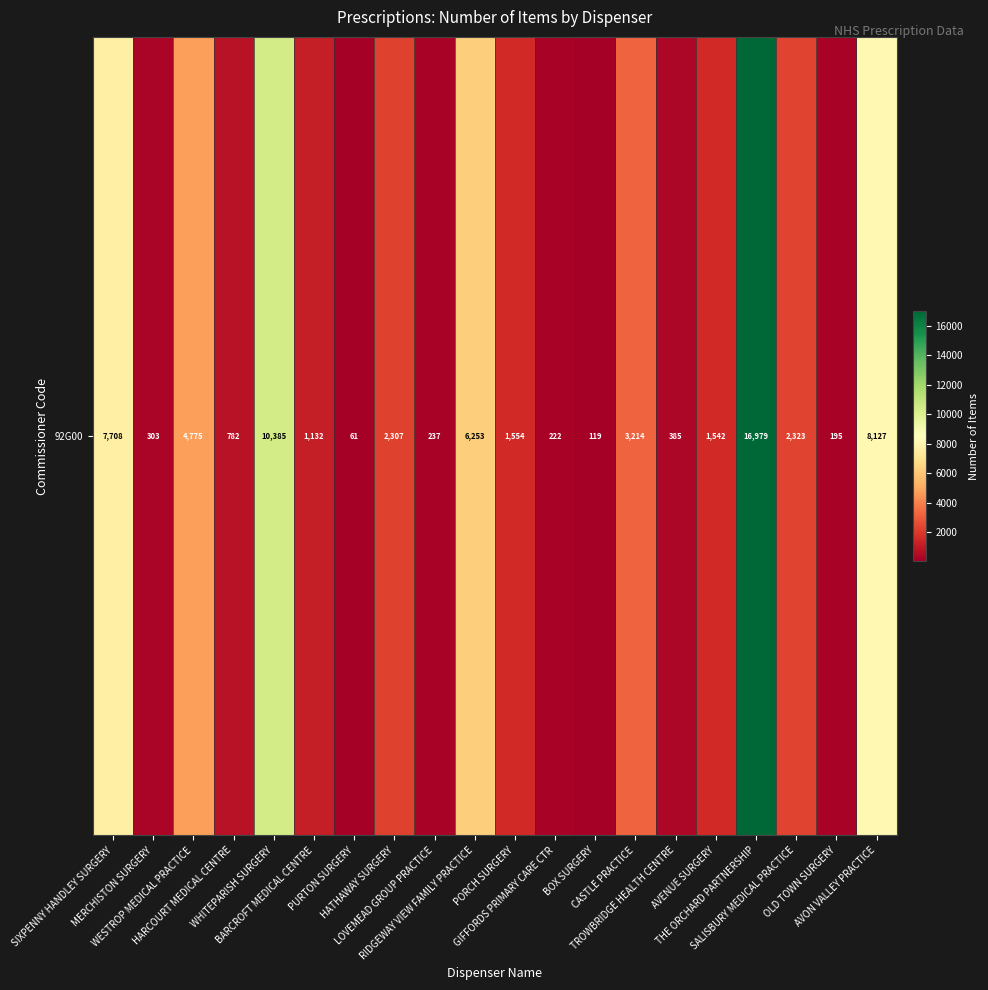

What is the change in value from WHITEPARISH SURGERY to AVON VALLEY PRACTICE?

-2258